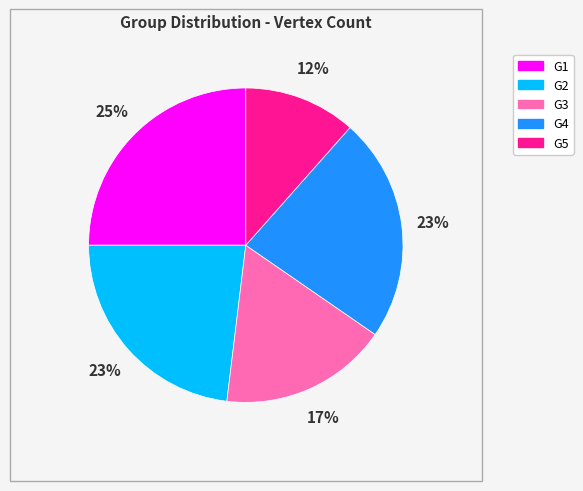

Between G3 and G2, which is larger?

G2